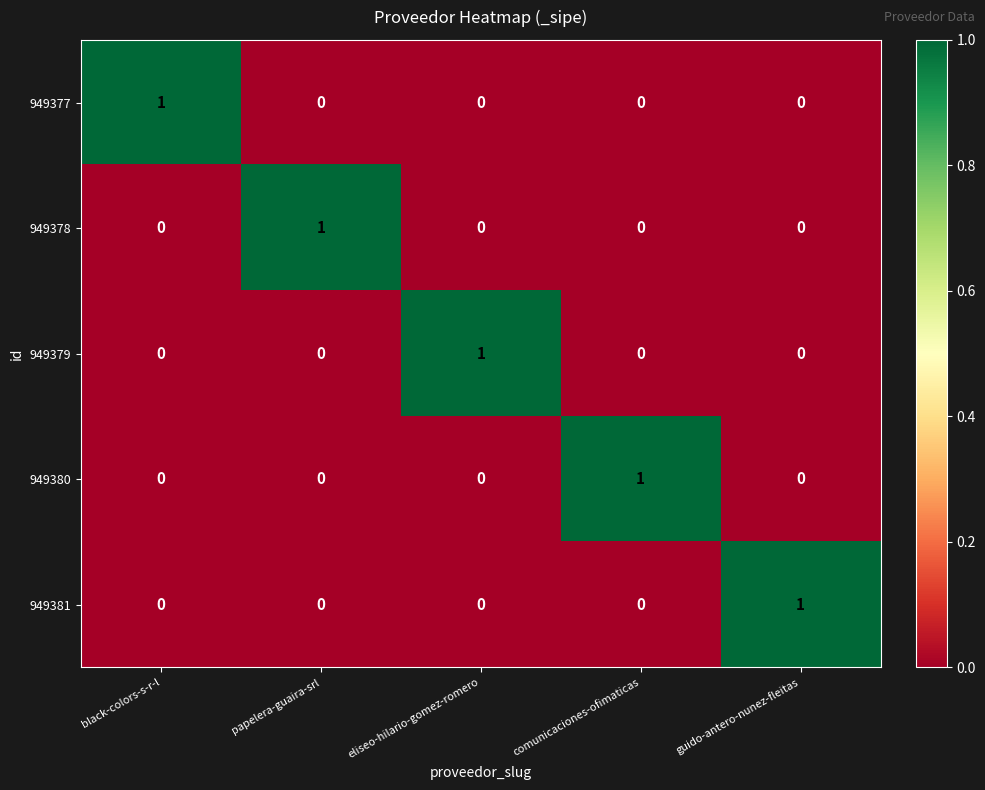

At how many categories does at least one series exceed 0?

5